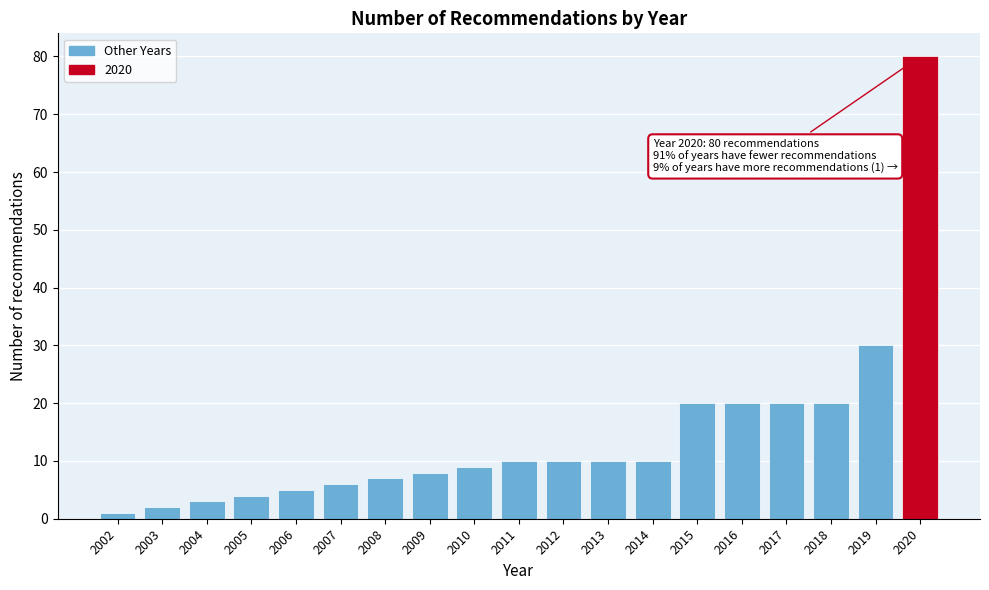

Reading left to right, extract all data points from this chart.

1	2	3	4	5	6	7	8	9	10	10	10	10	20	20	20	20	30	80